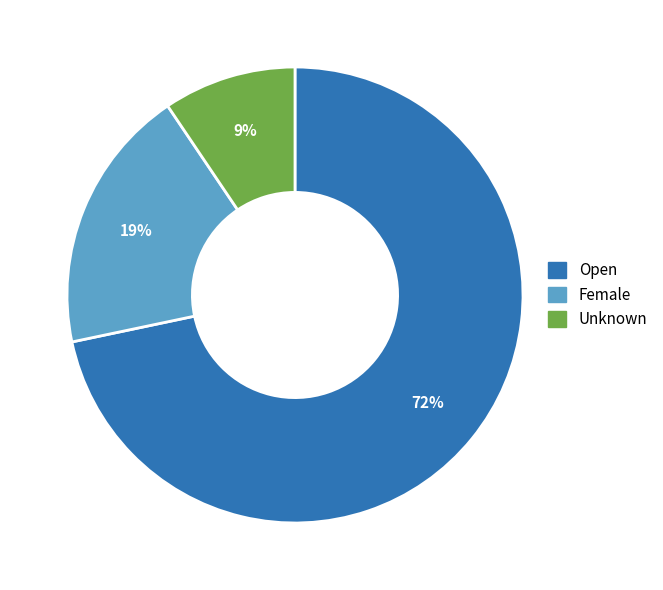

Combined, do Female and Open account for over 50%?

Yes